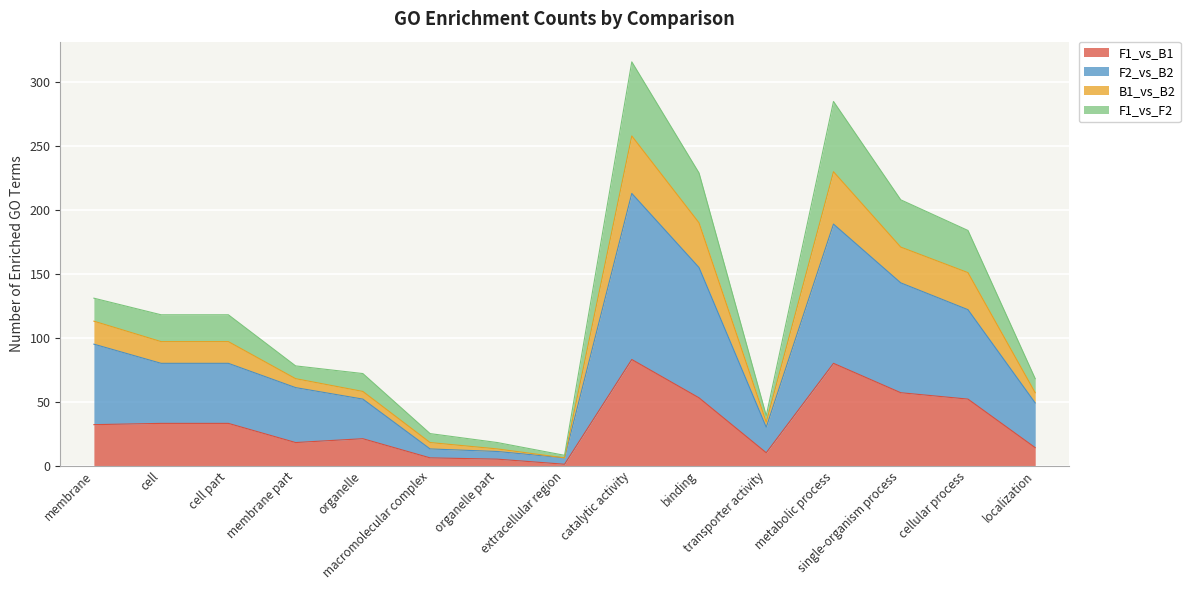

What are all the series names shown in the legend?

F1_vs_B1, F2_vs_B2, B1_vs_B2, F1_vs_F2